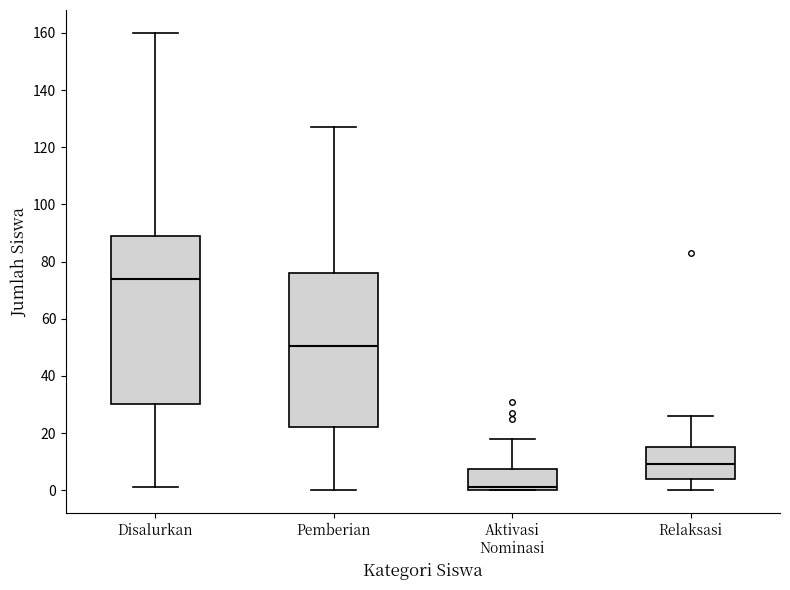

Where does the upper whisker of the box for Aktivasi Nominasi end on the y-axis? The values are not printed on the chart, so give them approximately, as read against the axis.

18